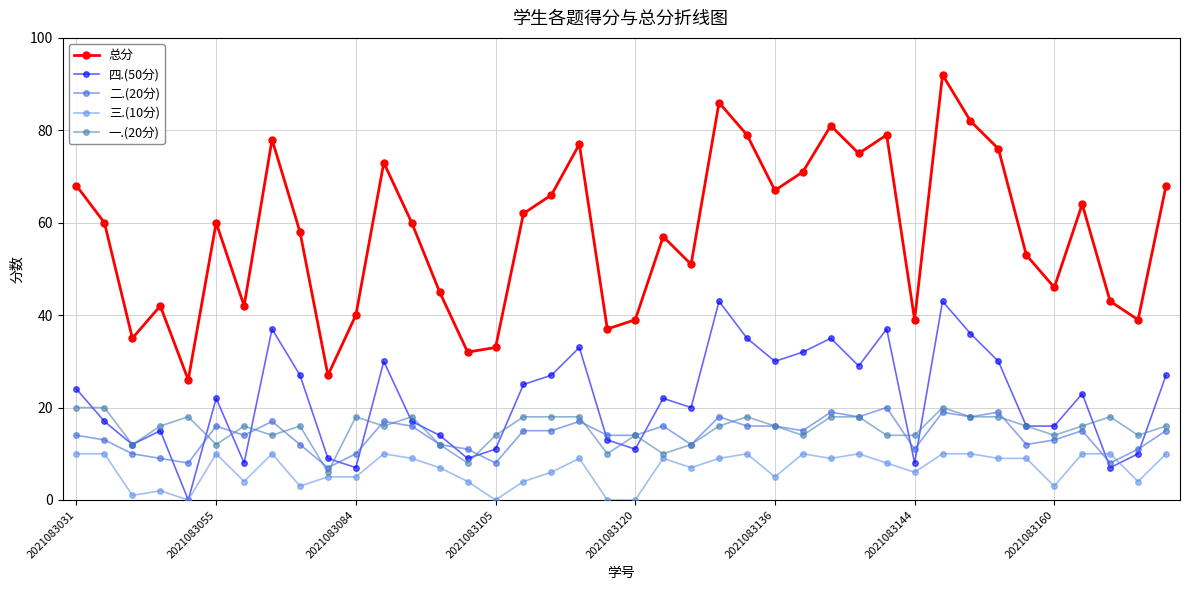

Which series has the largest range (max minus min)?

总分